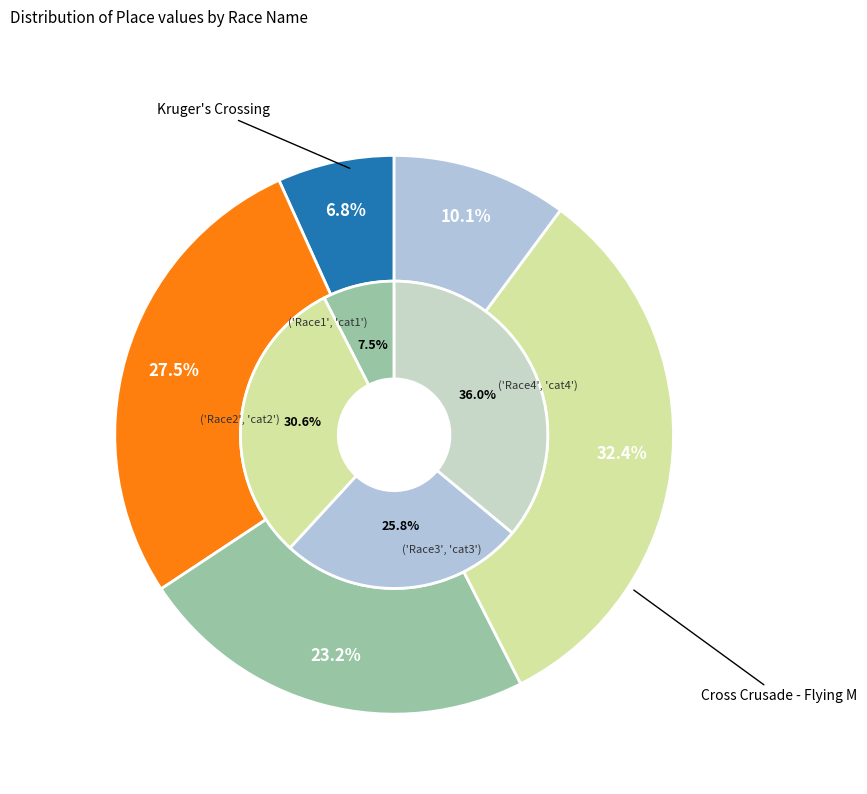

Do Cross Crusade (USGP Finale) and Kruger's Crossing together represent more than half of the pie?

No